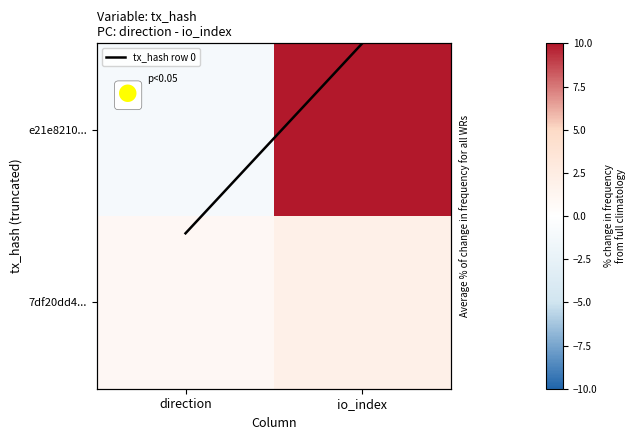

At which label is e21e8210... closest to 27?

direction